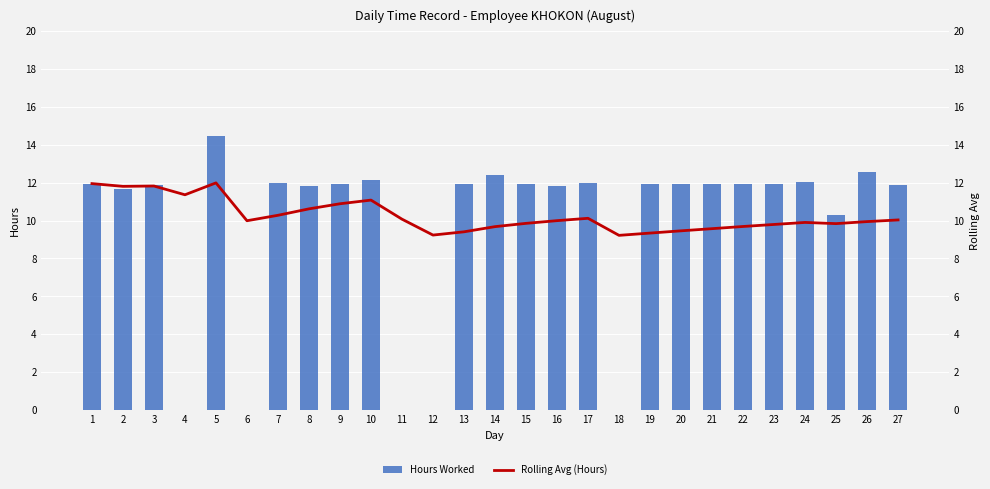

Which series has the largest total across all categories?

Rolling Avg (Hours)